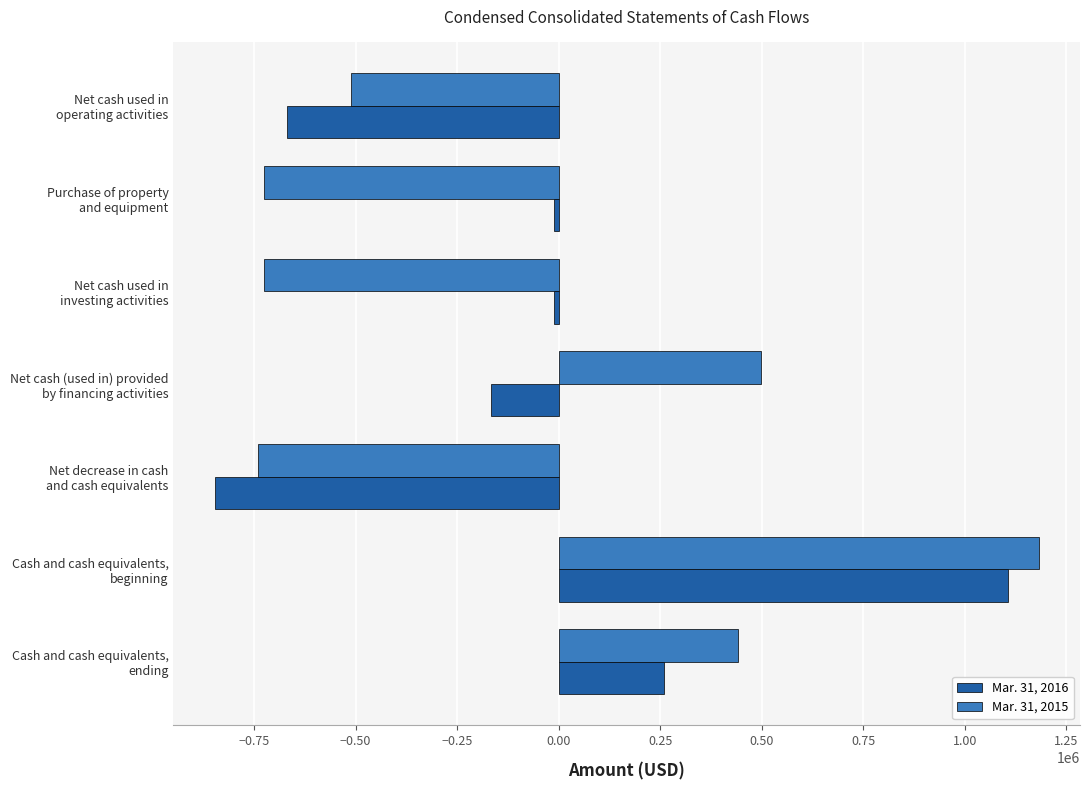

How many series are shown in this chart?

2